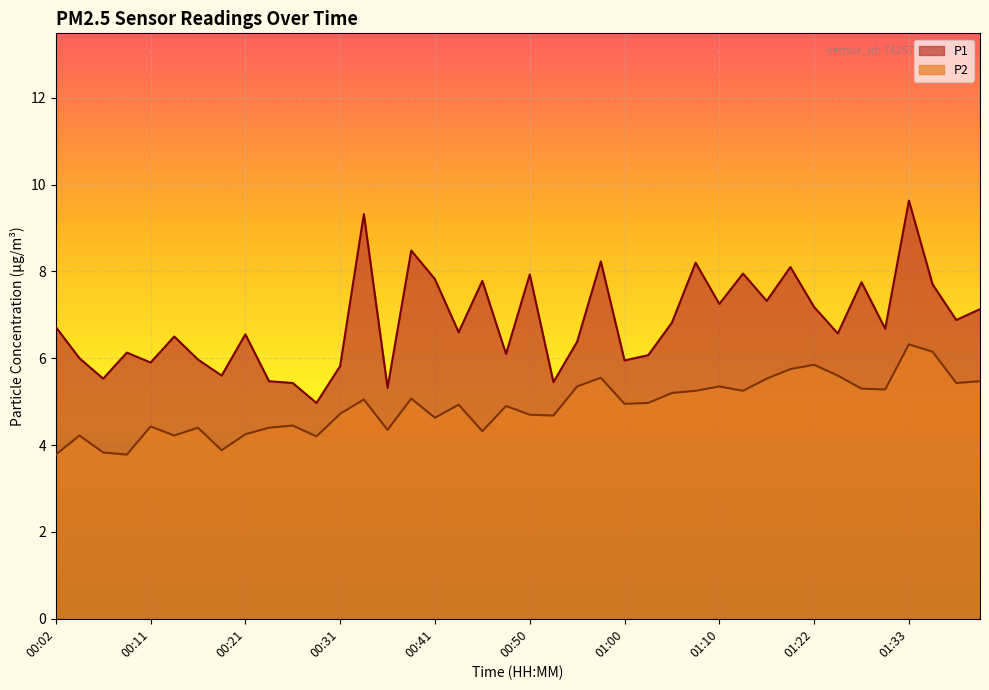

Reading left to right, list all the values displayed in this chart.

P1: 6.7	6.0	5.5	6.1	5.9	6.5	6.0	5.6	6.5	5.5	5.4	5.0	5.8	9.3	5.3	8.5	7.8	6.6	7.8	6.1	7.9	5.5	6.4	8.2	6.0	6.1	6.8	8.2	7.2	8.0	7.3	8.1	7.2	6.6	7.8	6.7	9.6	7.7	6.9	7.1
P2: 3.8	4.2	3.8	3.8	4.4	4.2	4.4	3.9	4.2	4.4	4.5	4.2	4.7	5.0	4.3	5.1	4.6	4.9	4.3	4.9	4.7	4.7	5.3	5.5	5.0	5.0	5.2	5.2	5.3	5.2	5.5	5.8	5.8	5.6	5.3	5.3	6.3	6.2	5.4	5.5